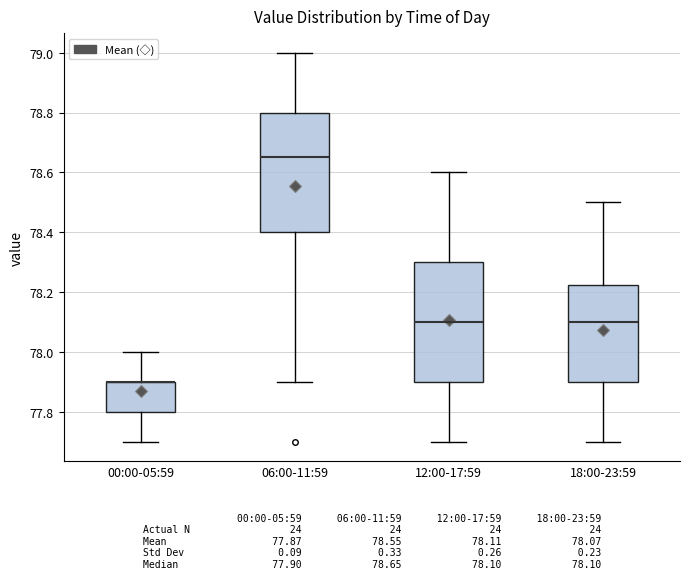

Reading left to right, transcribe this box plot: for each box, give where its median line is, the range the box spans, and where its two whiskers end, as read against the y-axis. The values are not printed on the chart, so give them approximately, as read against the axis.

00:00-05:59: median 77.90 (drawn on the box's upper edge), box 77.80 to 77.90, whiskers 77.70 to 78.00
06:00-11:59: median 78.66, box 78.40 to 78.80, whiskers 77.90 to 79.00
12:00-17:59: median 78.10, box 77.90 to 78.30, whiskers 77.70 to 78.60
18:00-23:59: median 78.10, box 77.90 to 78.22, whiskers 77.70 to 78.50